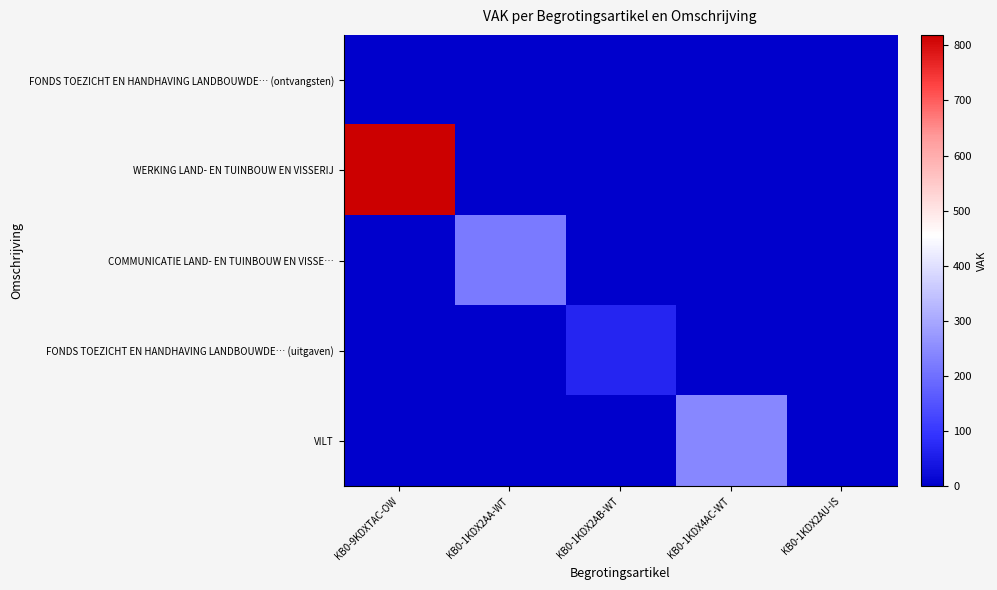

What is the total value across all series at KB0-1KDX2AA-WT?

219